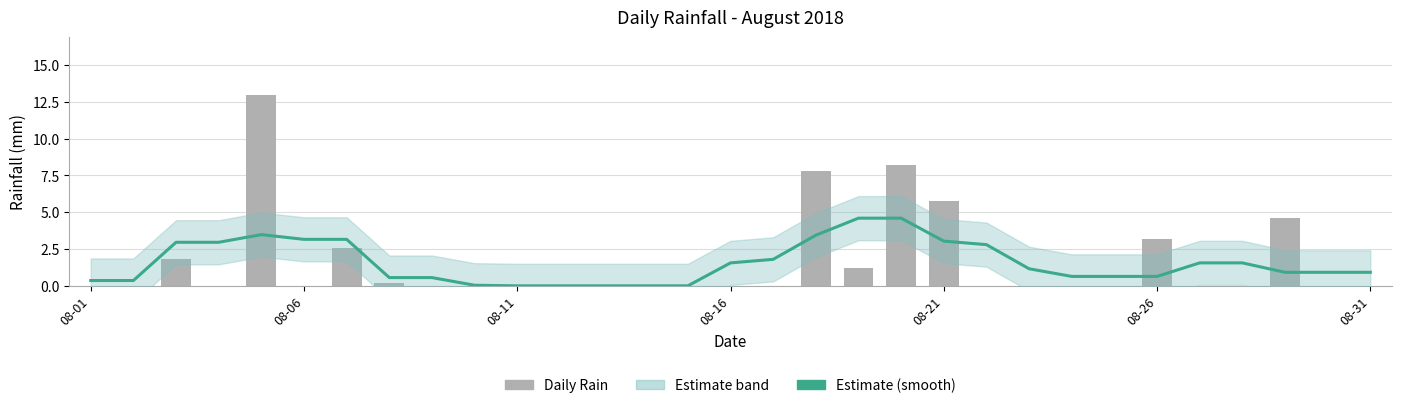

What is the average value of the rain series?

1.6